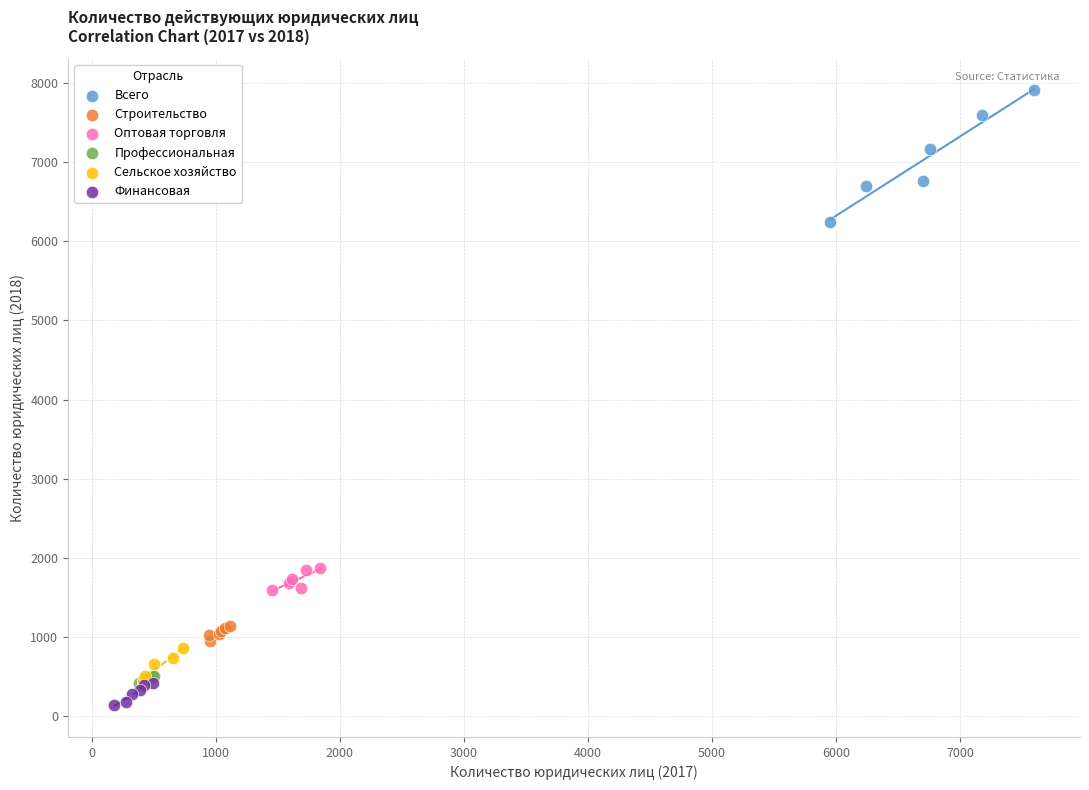

Which series has the widest spread of Y values?

Всего